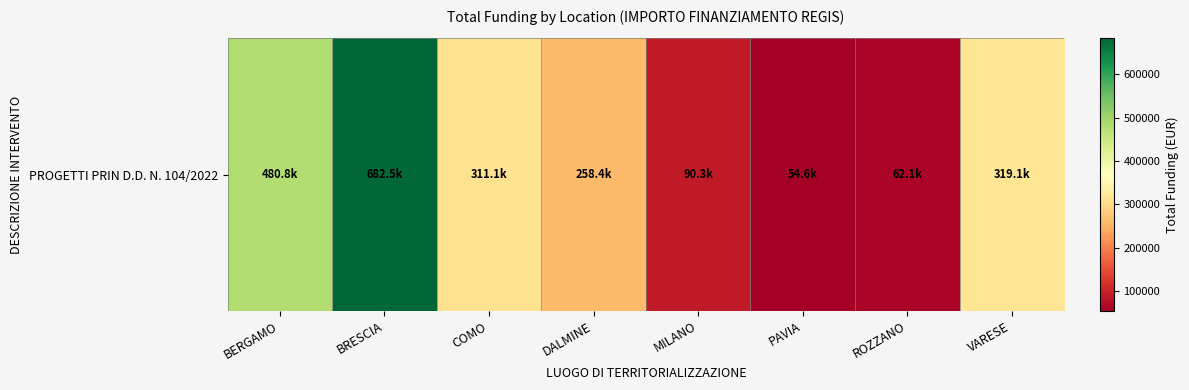

Reading left to right, what are all the values shown in this chart?

BERGAMO=480788.9	BRESCIA=682502.5	COMO=311137.0	DALMINE=258386.7	MILANO=90268.6	PAVIA=54577.6	ROZZANO=62062.4	VARESE=319070.1